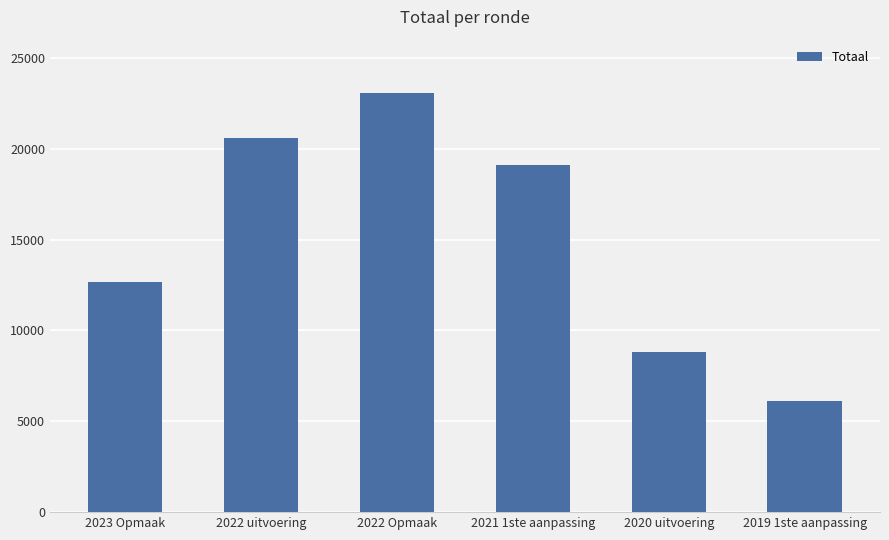

How many bars are there in total?

6